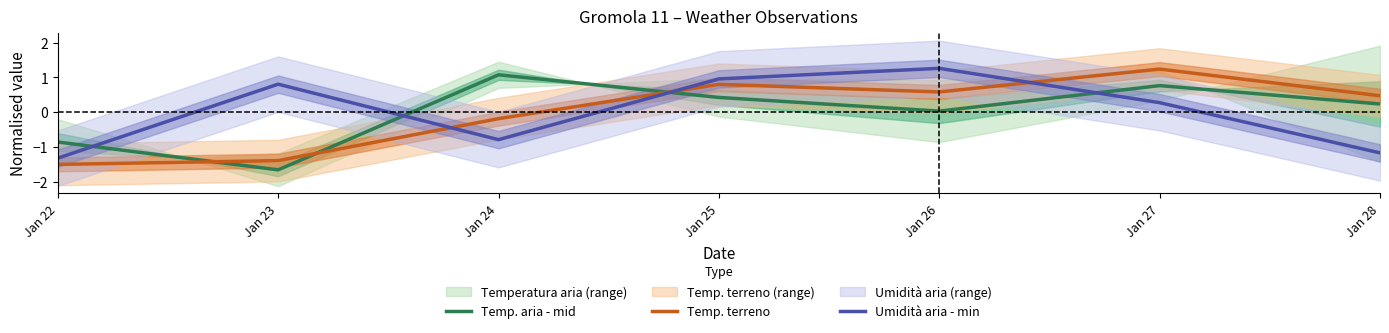

The value of Umidità aria - min at Jan 27 is 0.3. True or false?

True